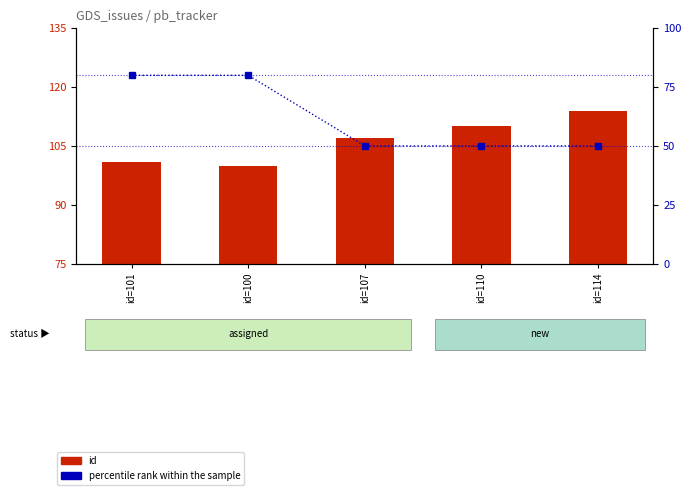

Is it true that id equals 114 at id=114?

True